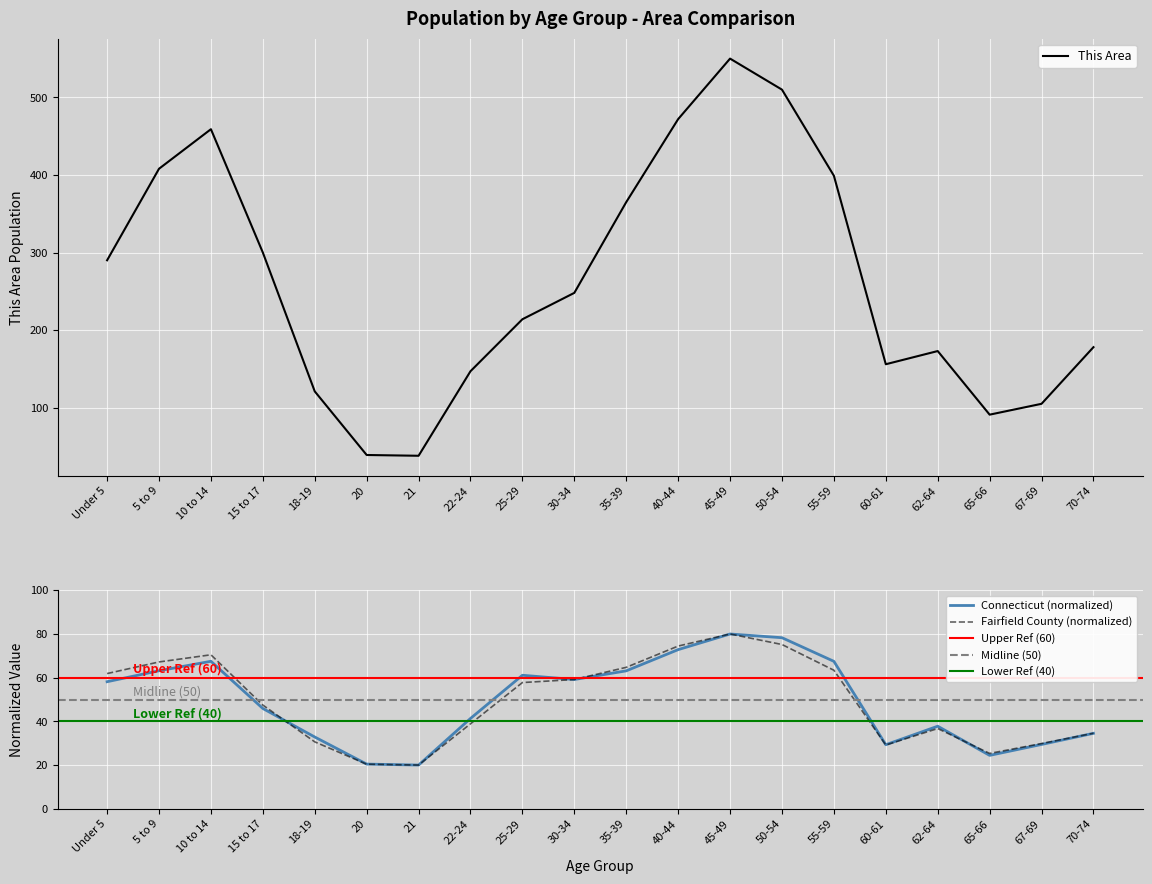

Is the value of Fairfield County at 30-34 greater than the value of Connecticut at 18-19?

Yes